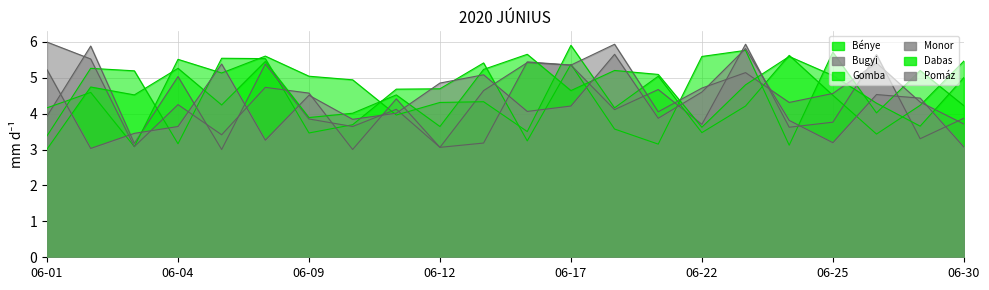

What is the value of the Dabas point at the 17th from the left?

4.8